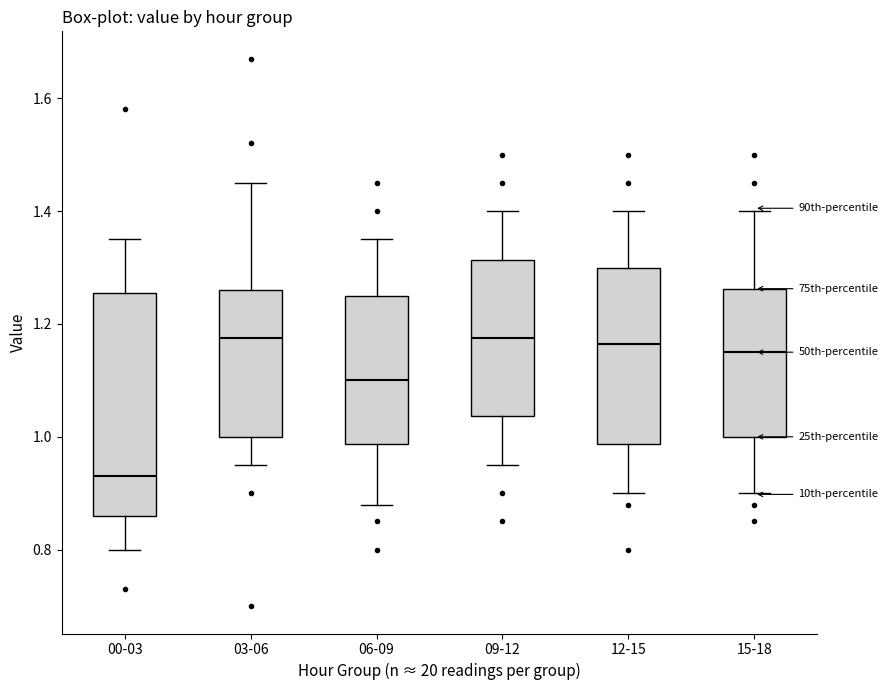

Reading left to right, read every box against the y-axis: the position of its median line, the range the box covers, and the ends of its whiskers. The values are not printed on the chart, so give them approximately, as read against the axis.

00-03: median 0.94, box 0.86 to 1.26, whiskers 0.80 to 1.36
03-06: median 1.18, box 1.00 to 1.26, whiskers 0.96 to 1.46
06-09: median 1.10, box 0.98 to 1.26, whiskers 0.88 to 1.36
09-12: median 1.18, box 1.04 to 1.32, whiskers 0.96 to 1.40
12-15: median 1.16, box 0.98 to 1.30, whiskers 0.90 to 1.40
15-18: median 1.16, box 1.00 to 1.26, whiskers 0.90 to 1.40